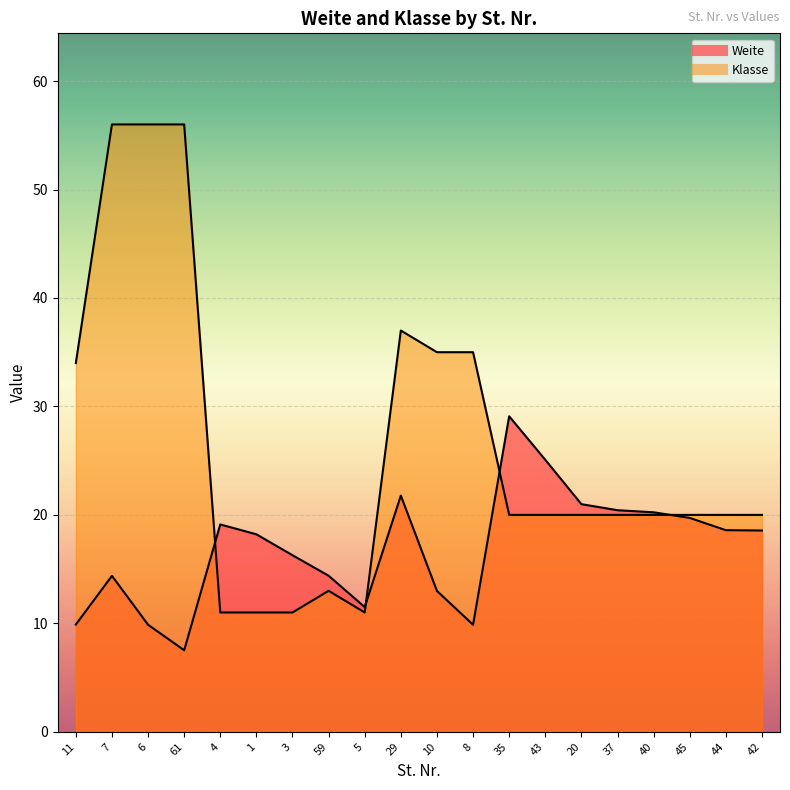

Reading left to right, extract all data points from this chart.

Weite: 9.9	14.4	9.9	7.5	19.1	18.2	16.3	14.4	11.5	21.8	13.0	9.9	29.1	25.1	21.0	20.4	20.2	19.7	18.6	18.6
Klasse: 34.0	56.0	56.0	56.0	11.0	11.0	11.0	13.0	11.0	37.0	35.0	35.0	20.0	20.0	20.0	20.0	20.0	20.0	20.0	20.0